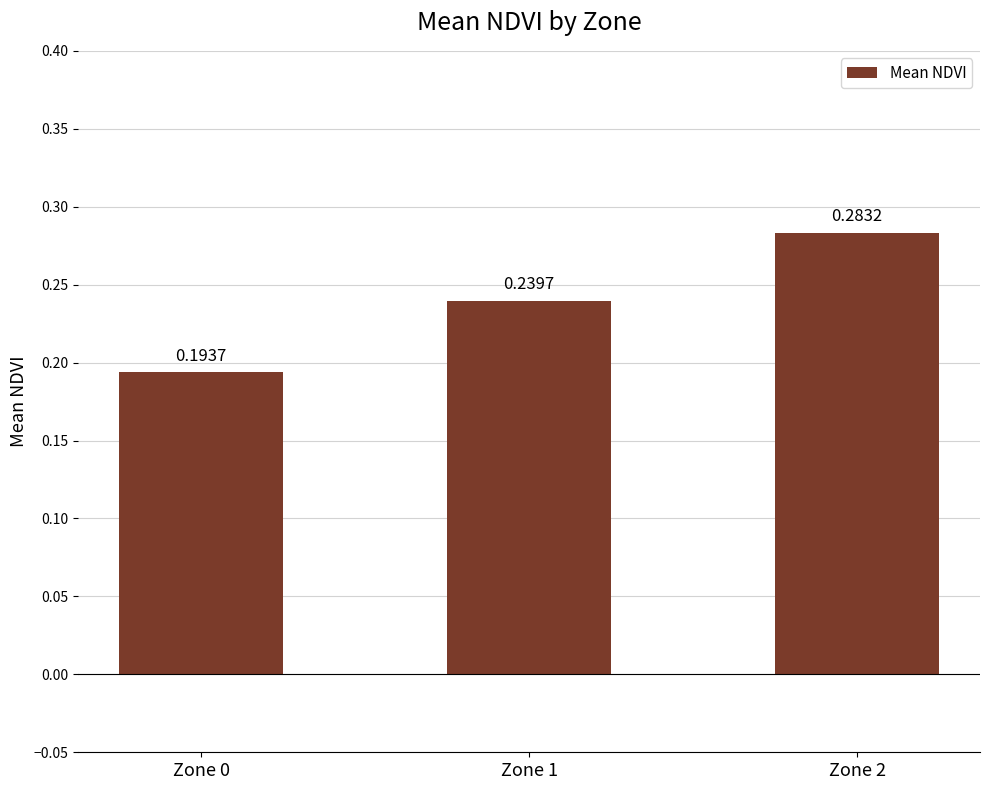

Rank the categories by value from lowest to highest.

Zone 0, Zone 1, Zone 2